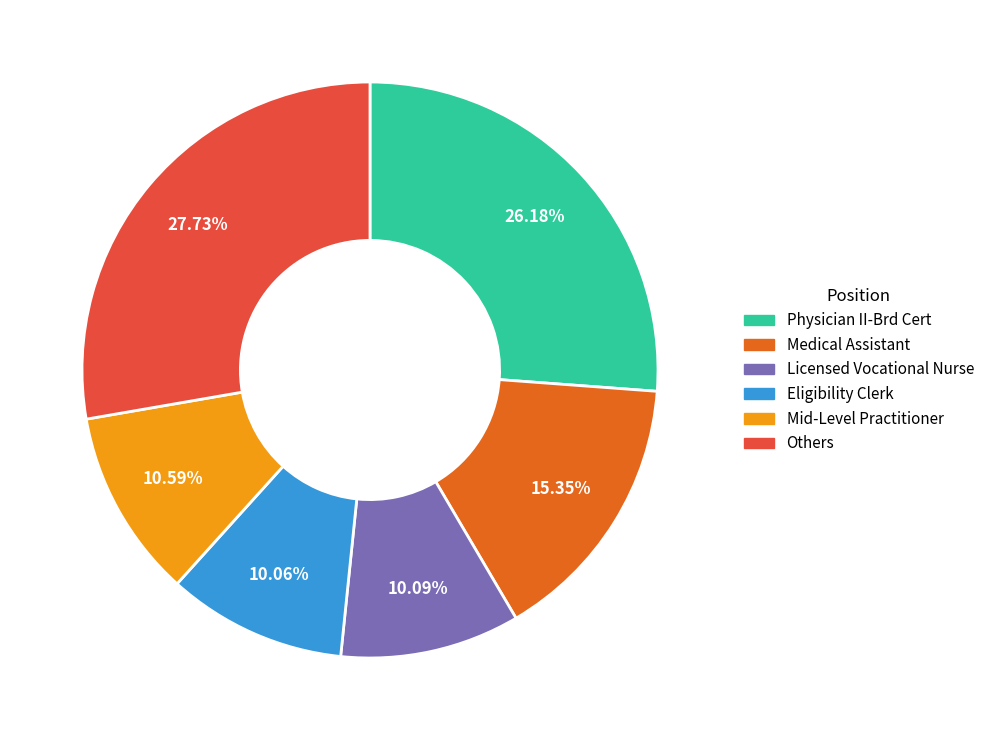

Is there a majority slice in this chart?

No